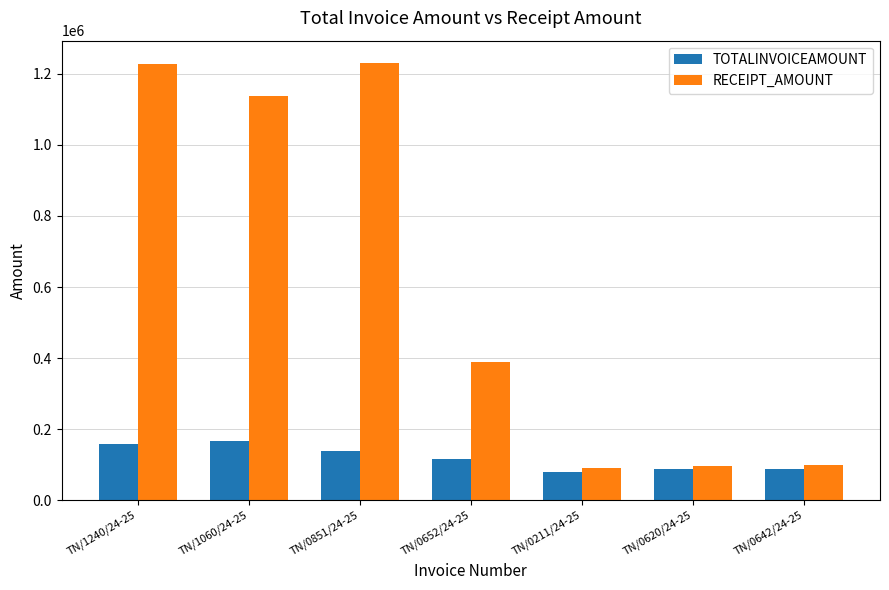

List the series in order of their peak value, highest first.

RECEIPT_AMOUNT, TOTALINVOICEAMOUNT